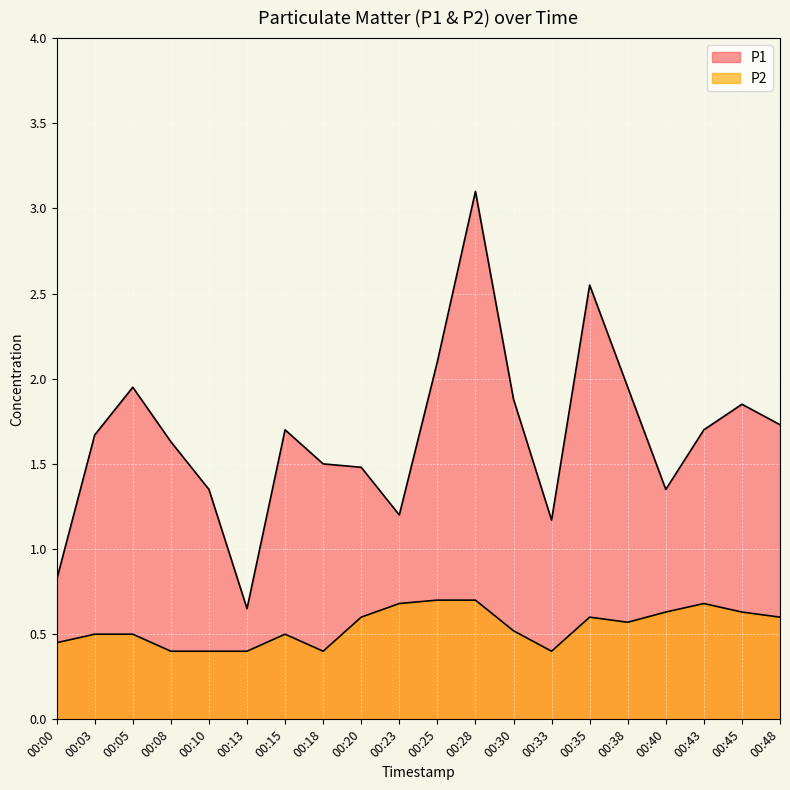

True or false: P2 and P1 cross at least once.

False